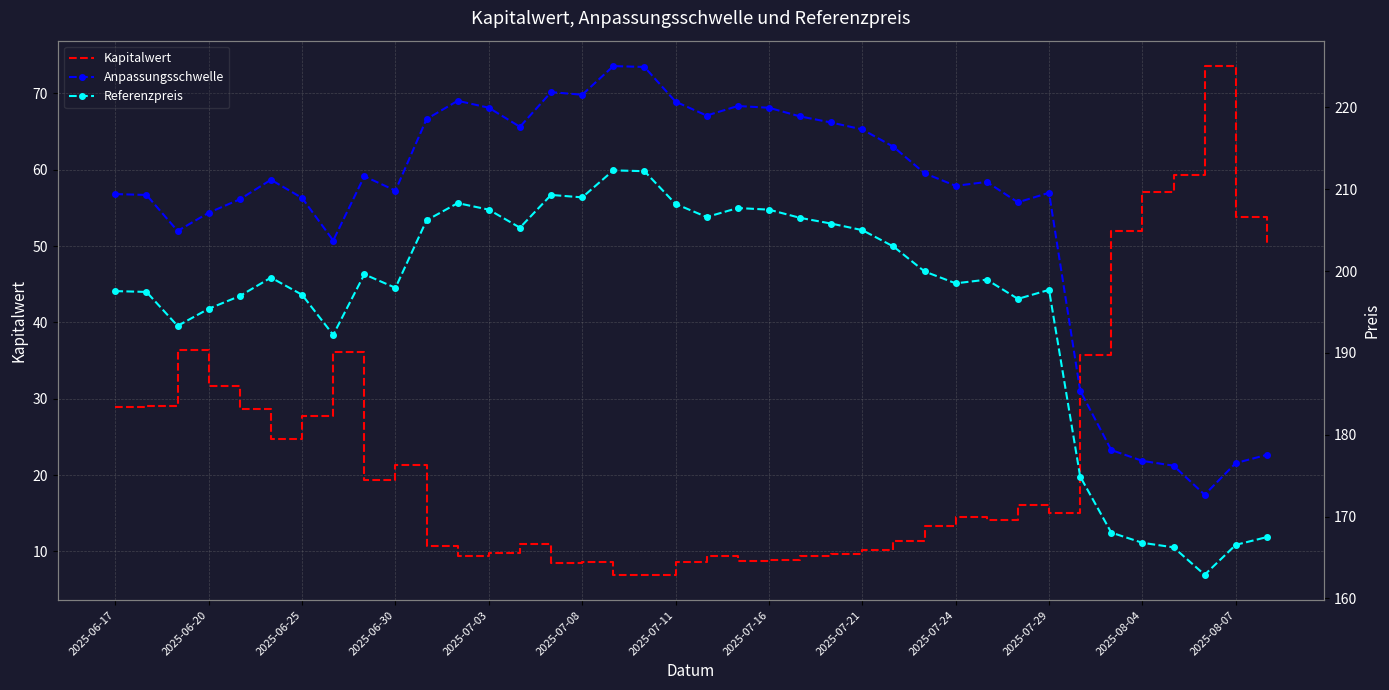

The Kapitalwert series shows 8.8 at 2025-07-16. True or false?

True